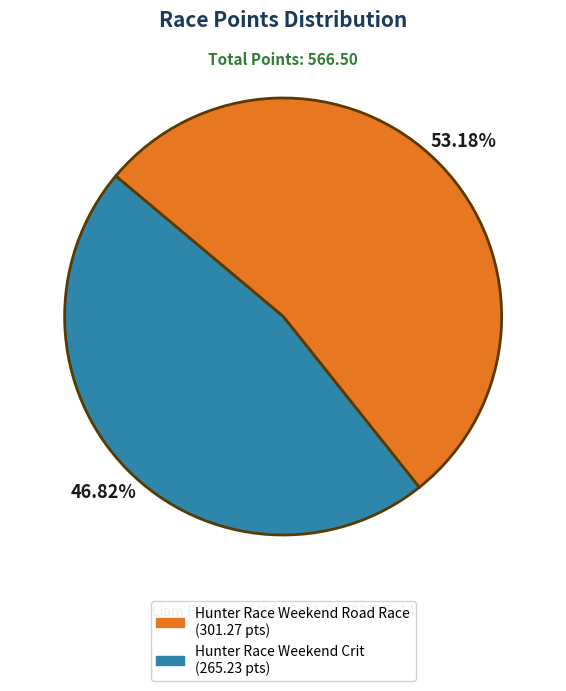

What is the largest slice in the pie chart?

Hunter Race Weekend Road Race